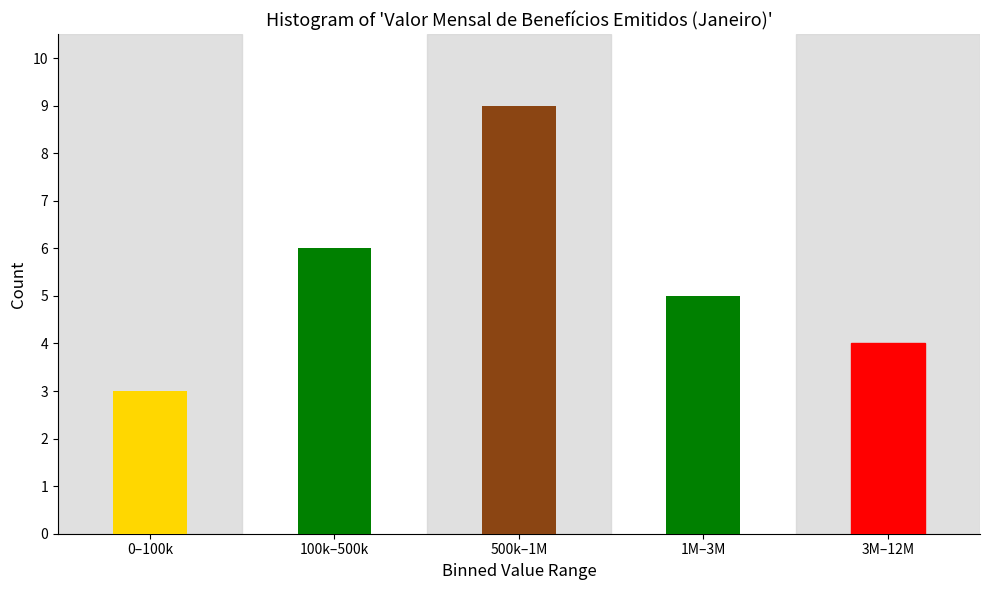

Reading right to left, what are all the values shown in this chart?

3M–12M=4	1M–3M=5	500k–1M=9	100k–500k=6	0–100k=3